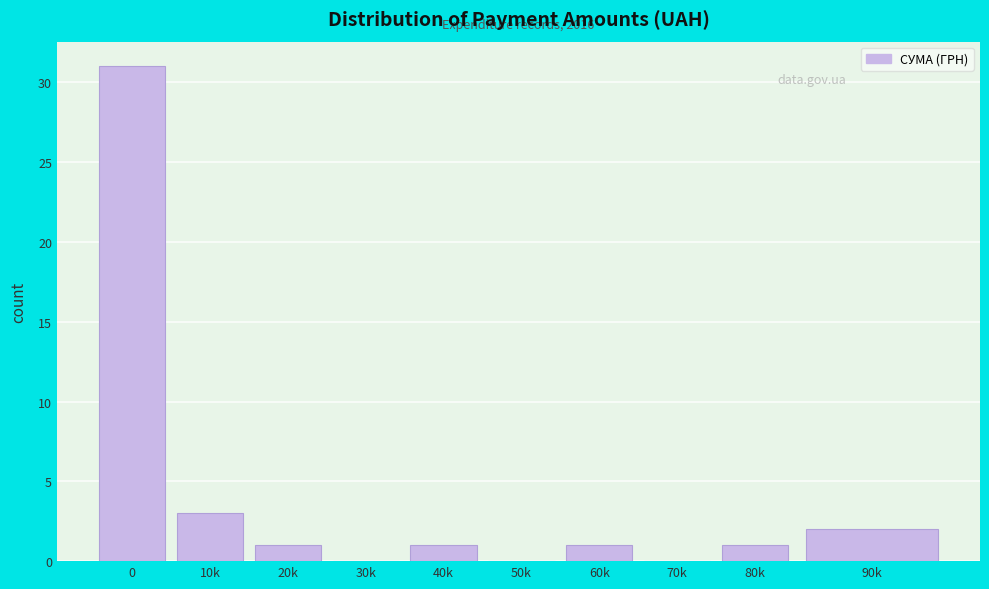

Reading left to right, list all the values displayed in this chart.

0=31	10k=3	20k=1	30k=0	40k=1	50k=0	60k=1	70k=0	80k=1	90k=2